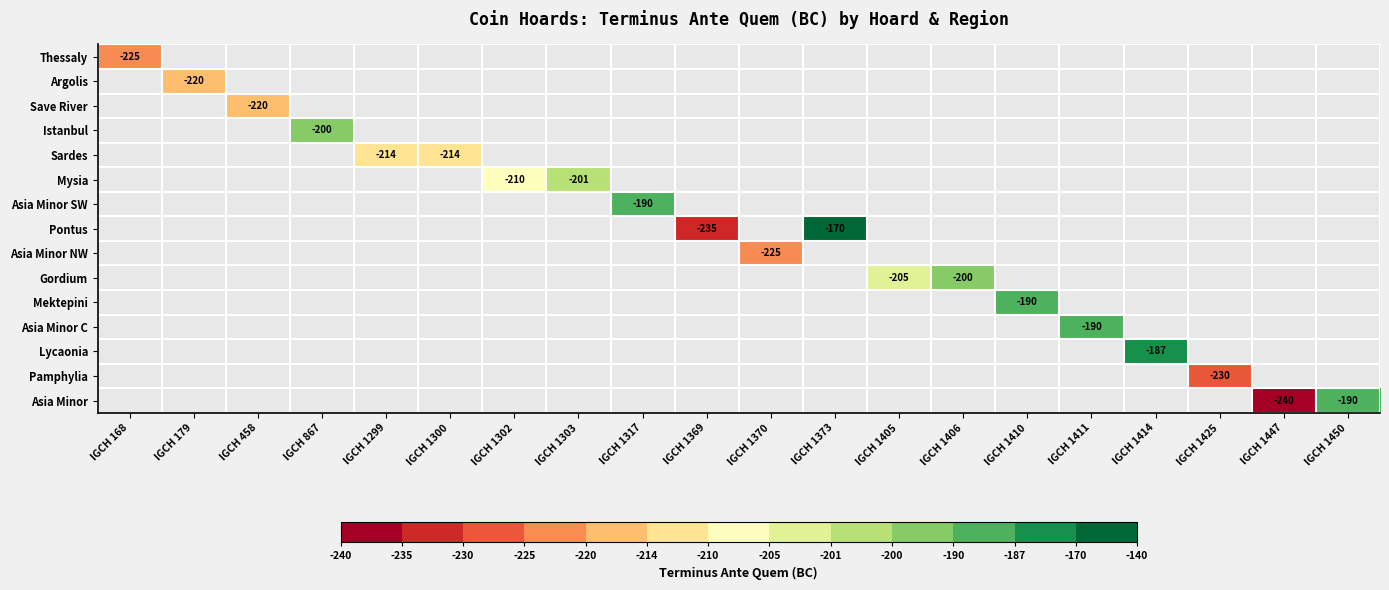

What is the smallest value displayed?

-240.0